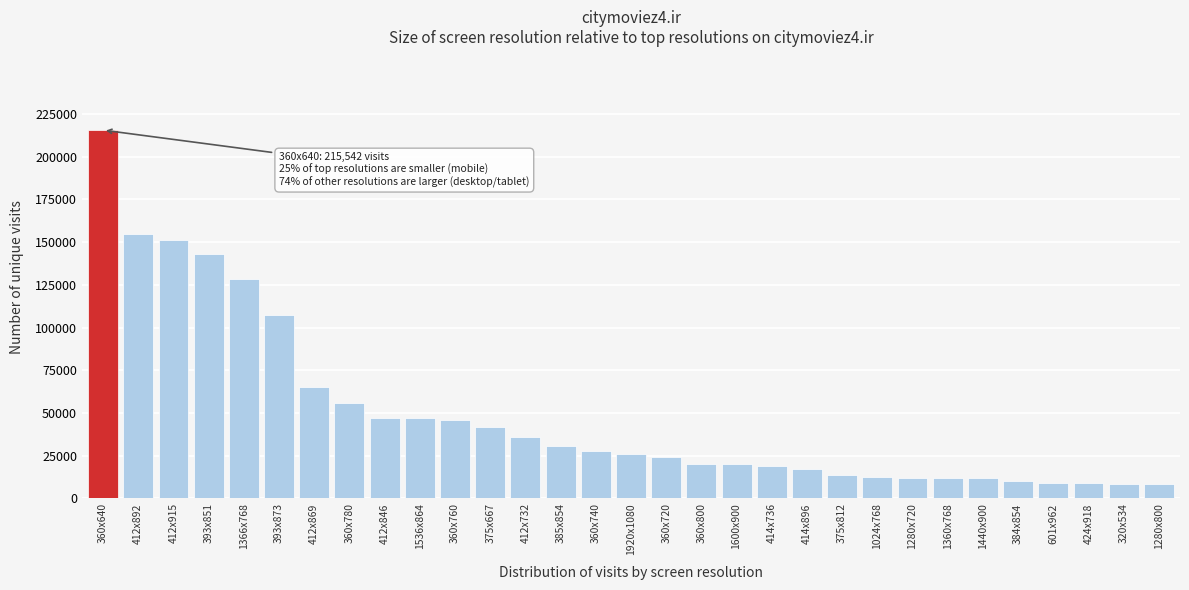

What is the value of the 24th bar from the left?

11960